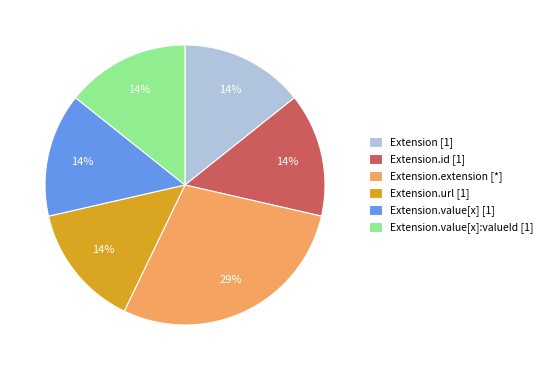

True or false: Extension.url [1] accounts for 14% of the total.

True